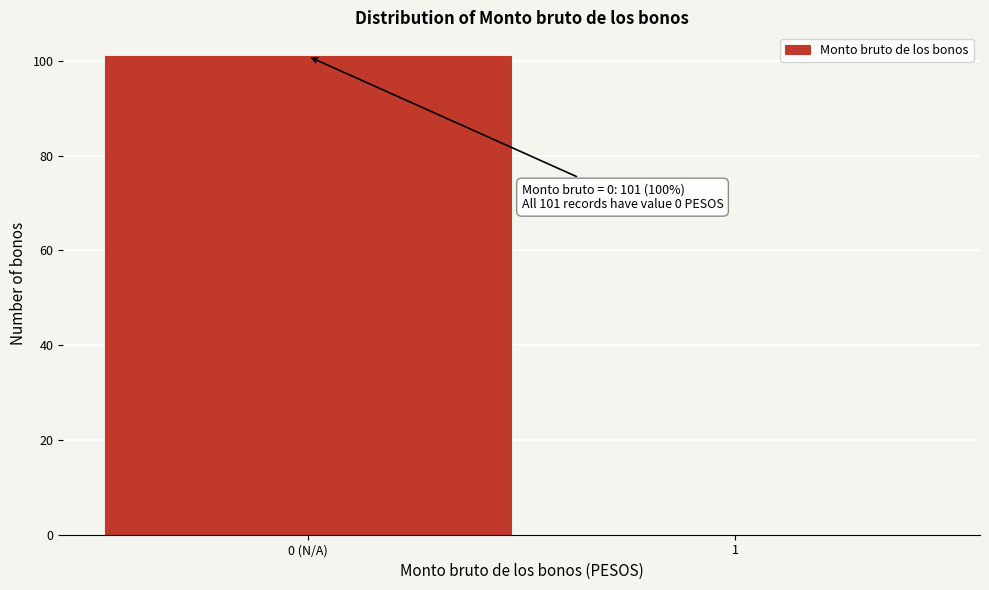

Reading left to right, extract all data points from this chart.

0 (N/A)=101	1=0